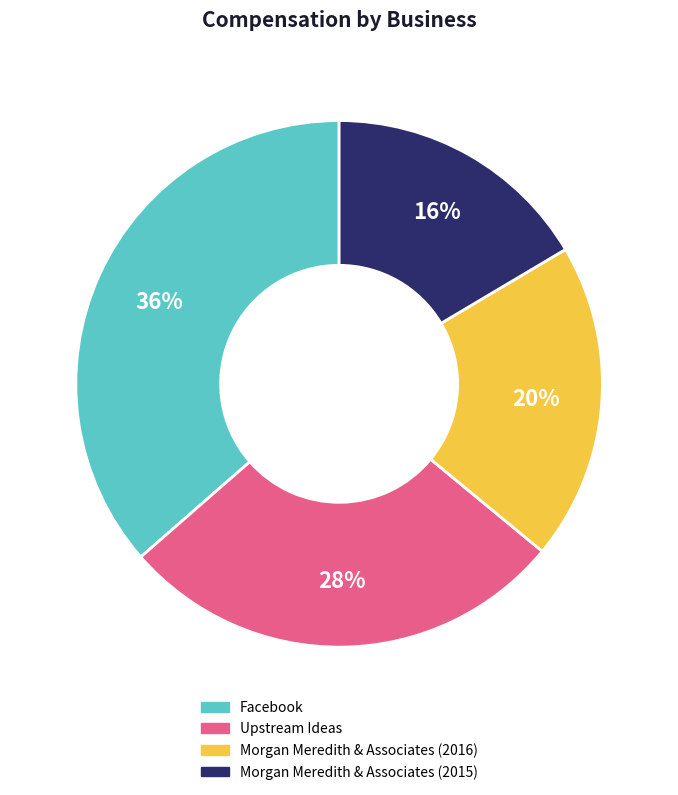

How many slices are in this pie chart?

4